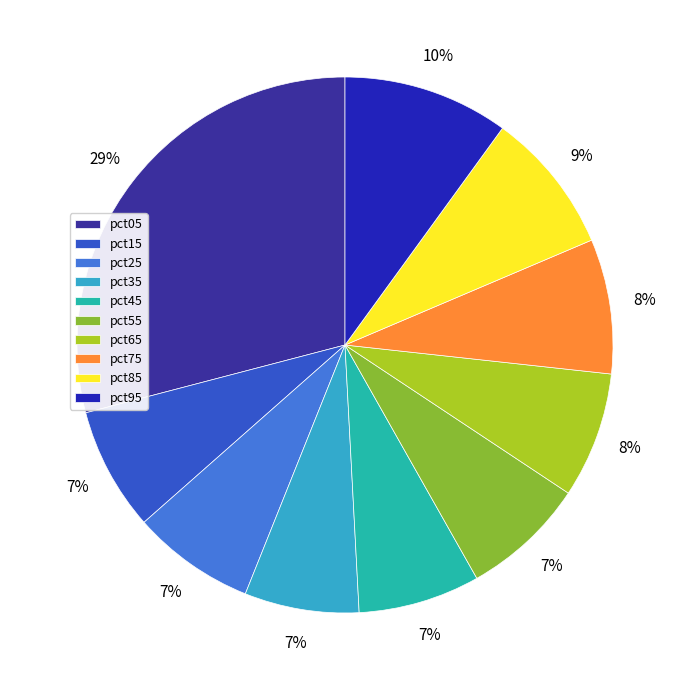

Is the sum of pct35 and pct65 greater than half?

No